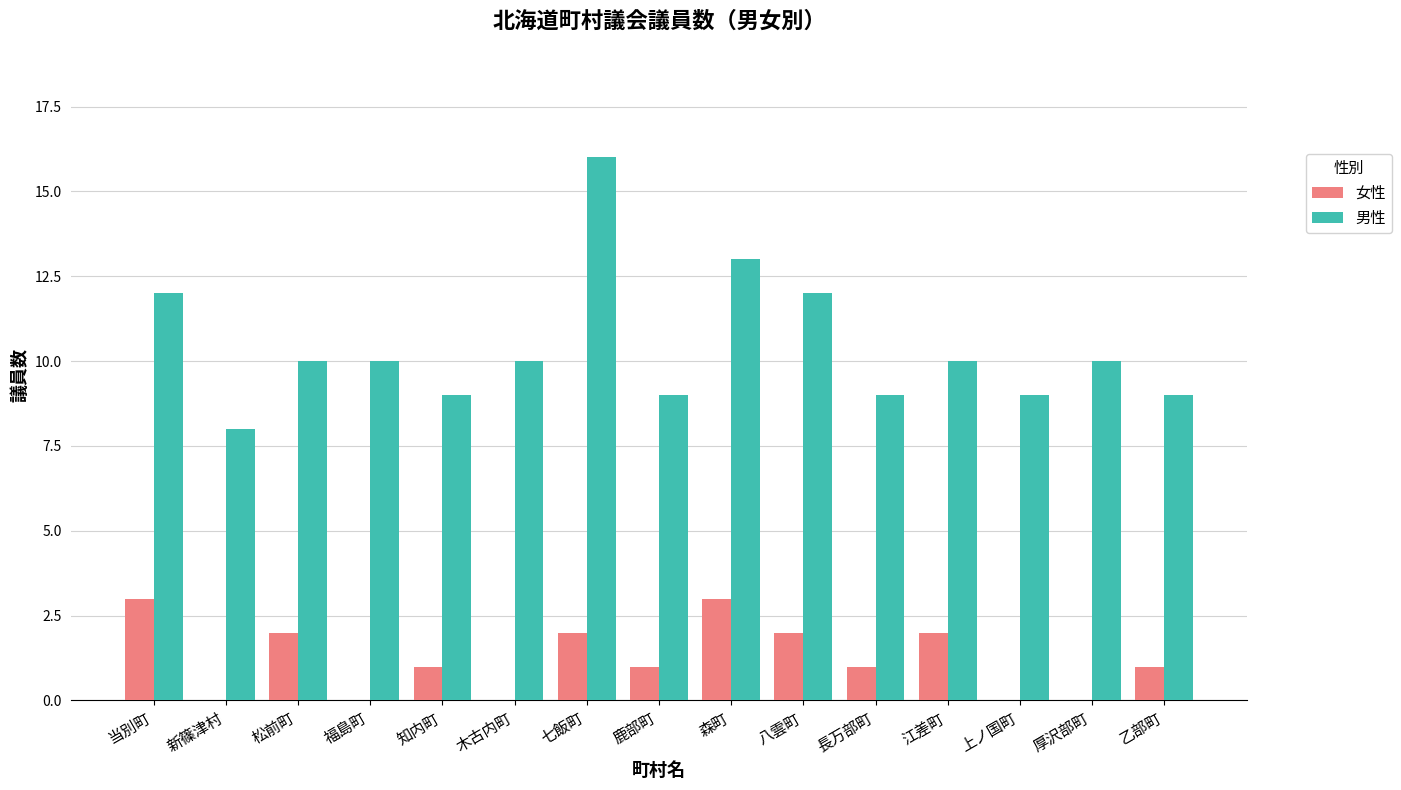

What is the difference between the 男性 values at 松前町 and 知内町?

1